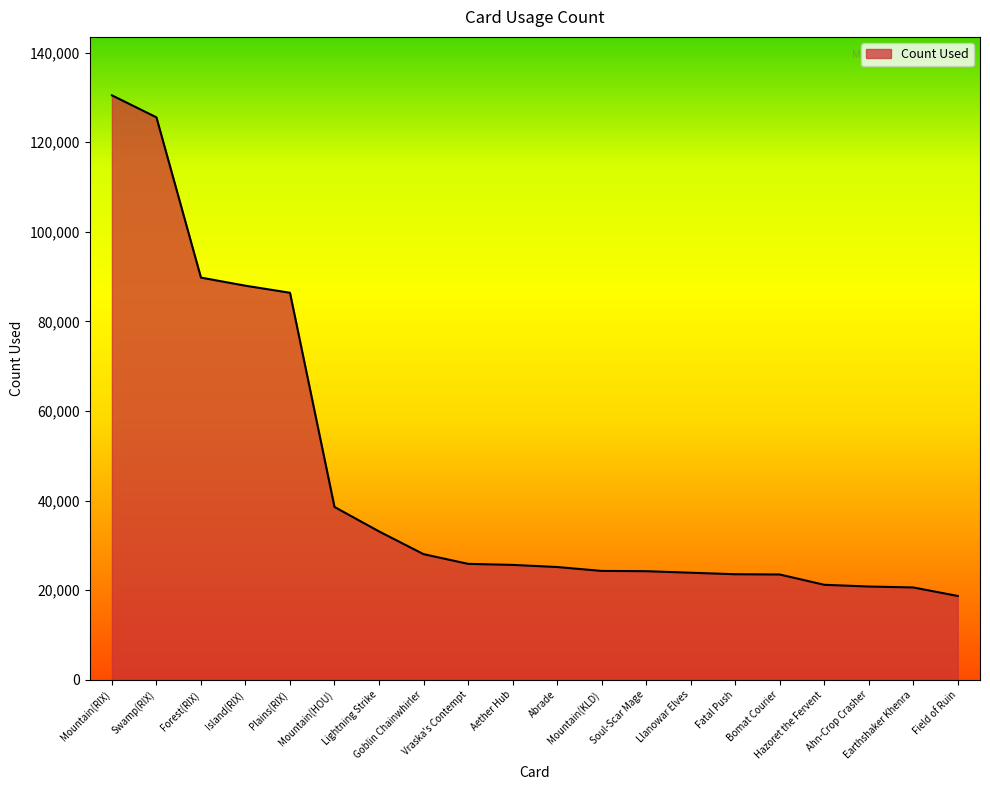

What is the difference between the maximum and minimum values?

111733